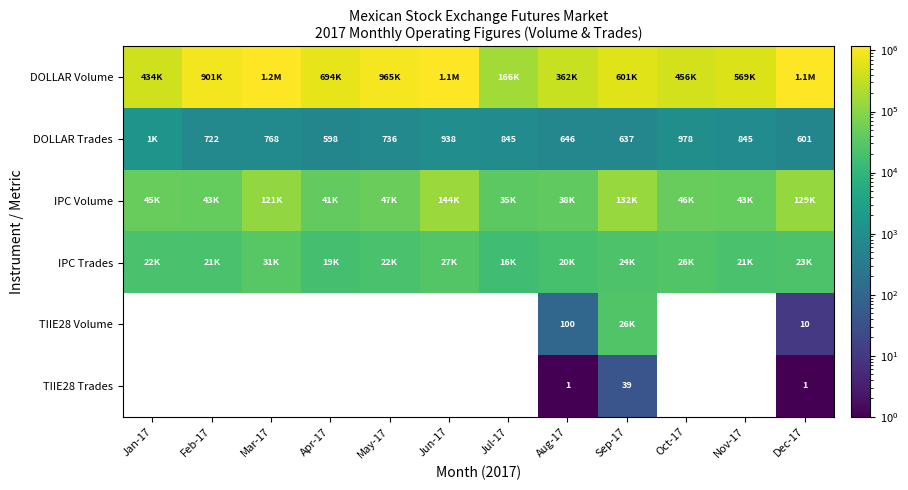

Is it true that DOLLAR Trades equals 722 at Feb-17?

True